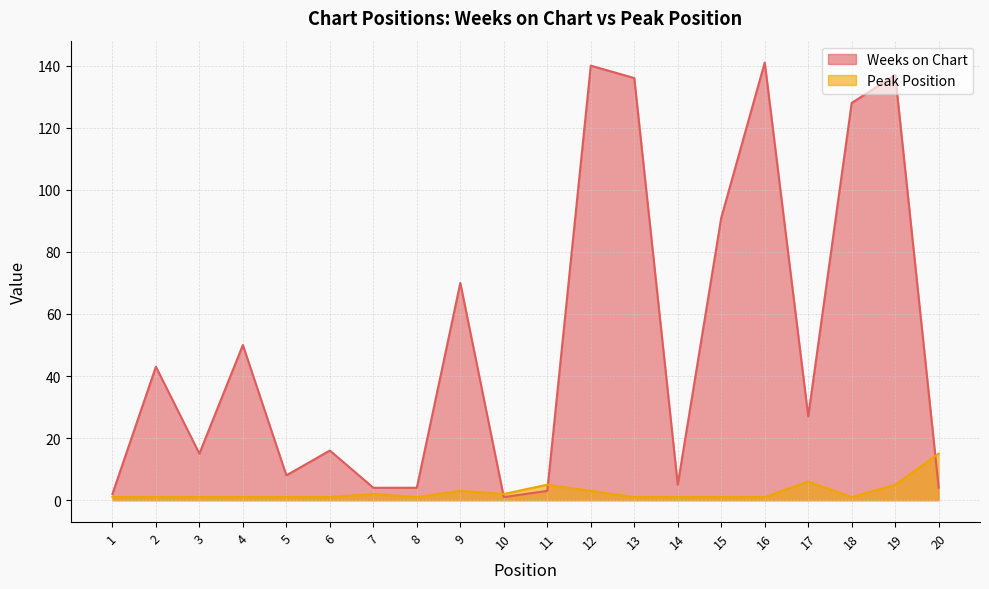

Which series ends up on top after the final intersection of Peak Position and Weeks on Chart?

Peak Position